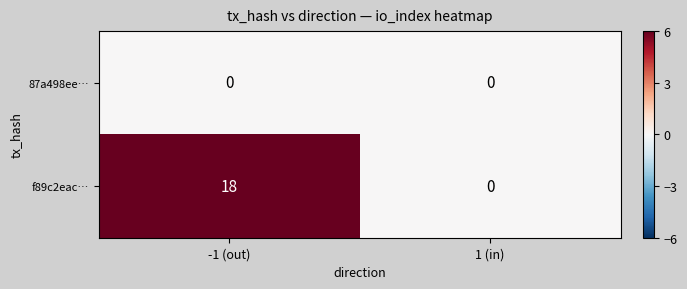

What is the maximum value shown in the chart?

18